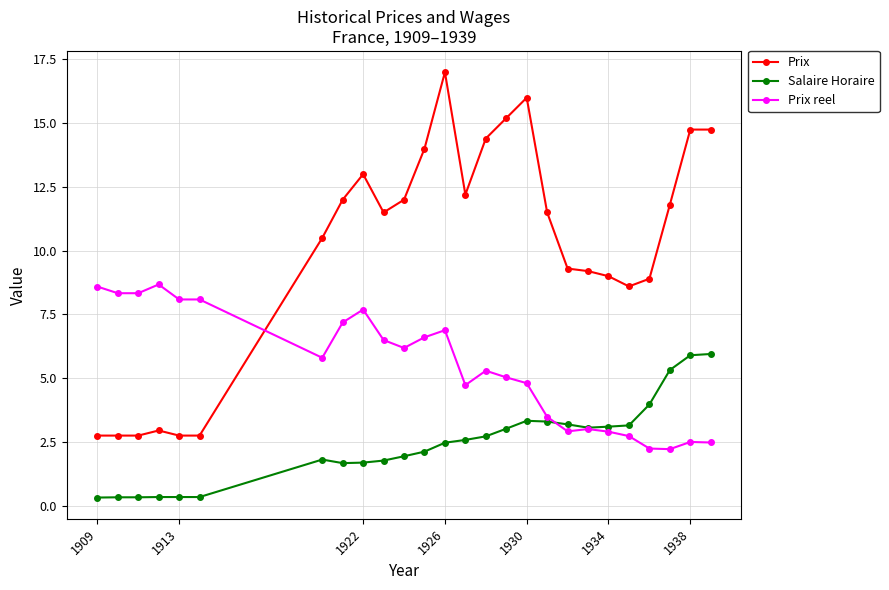

Which series ends up on top after the final intersection of Salaire Horaire and Prix reel?

Salaire Horaire